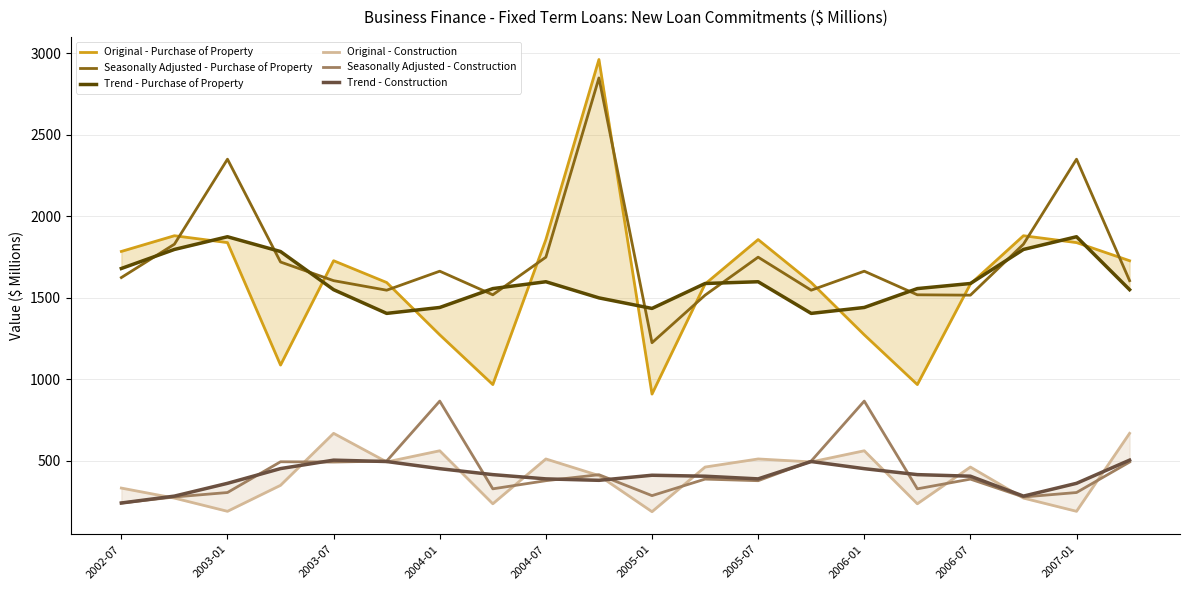

The value of Seasonally Adjusted - Construction at 2007-01 is 305.7. True or false?

True